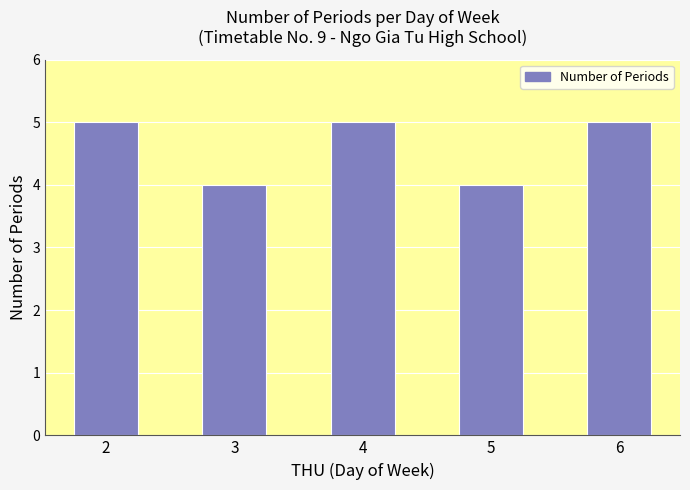

What is the greatest value displayed?

5